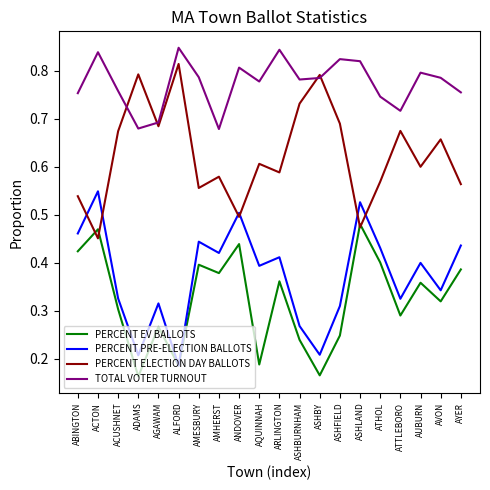

What is the sum of the TOTAL VOTER TURNOUT values at AYER and AQUINNAH?

1.5